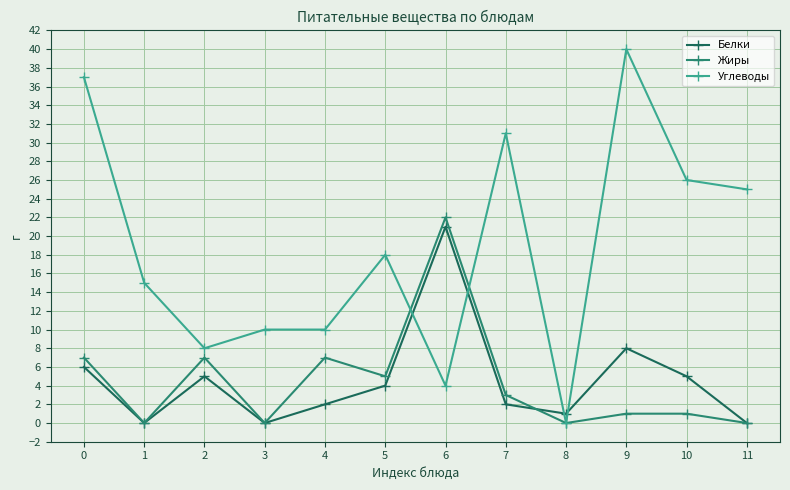

What is the difference between the maximum and minimum values in the Белки series?

21